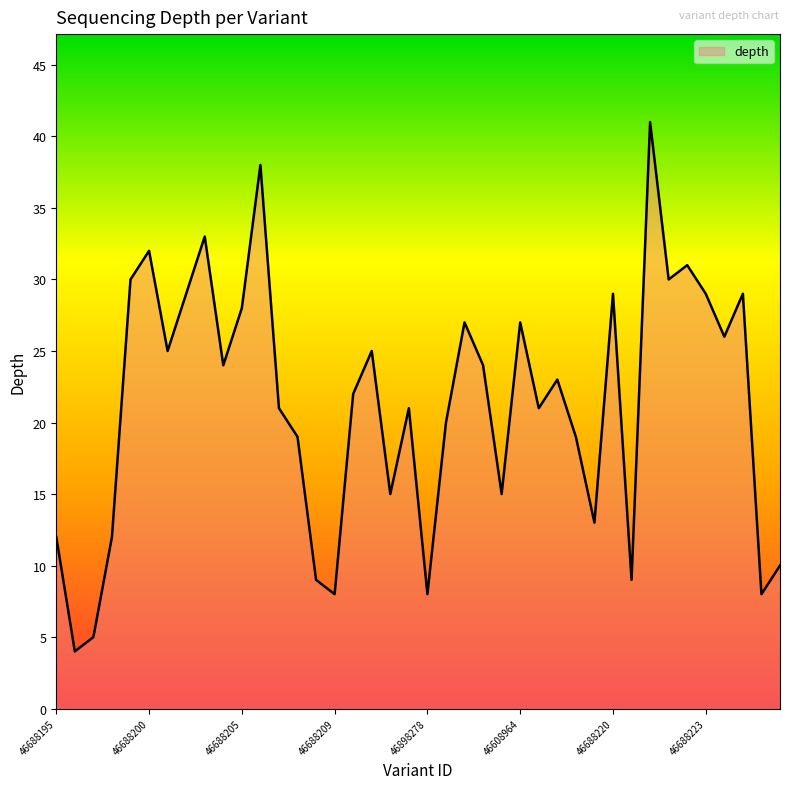

What is the minimum value shown in the chart?

4